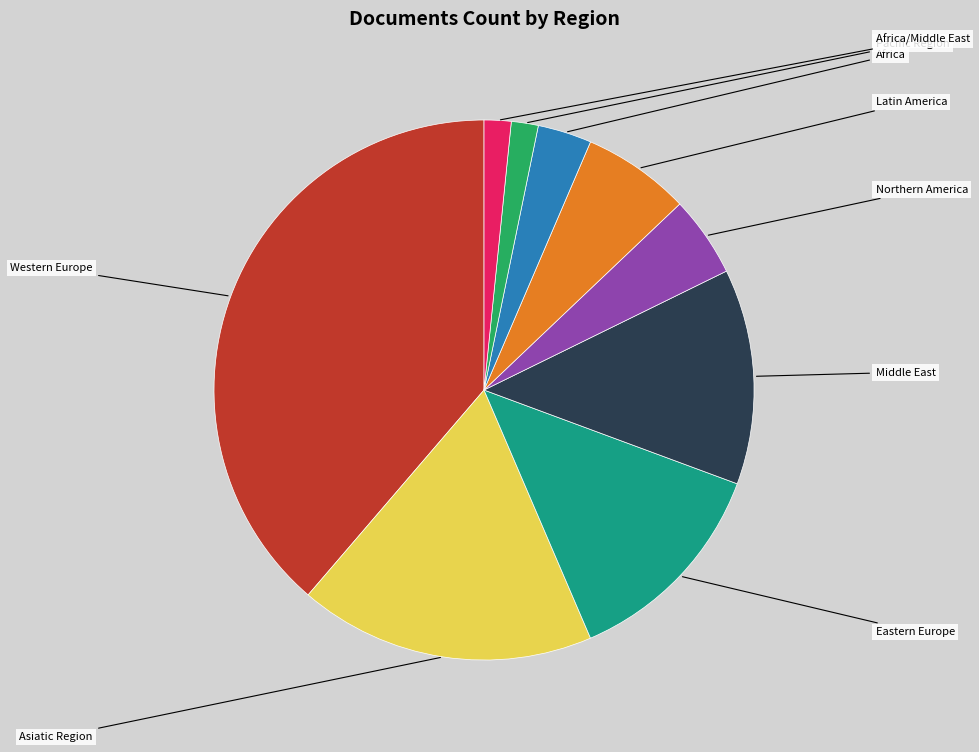

Rank the categories by value from lowest to highest.

Pacific Region, Africa/Middle East, Africa, Northern America, Latin America, Eastern Europe, Middle East, Asiatic Region, Western Europe